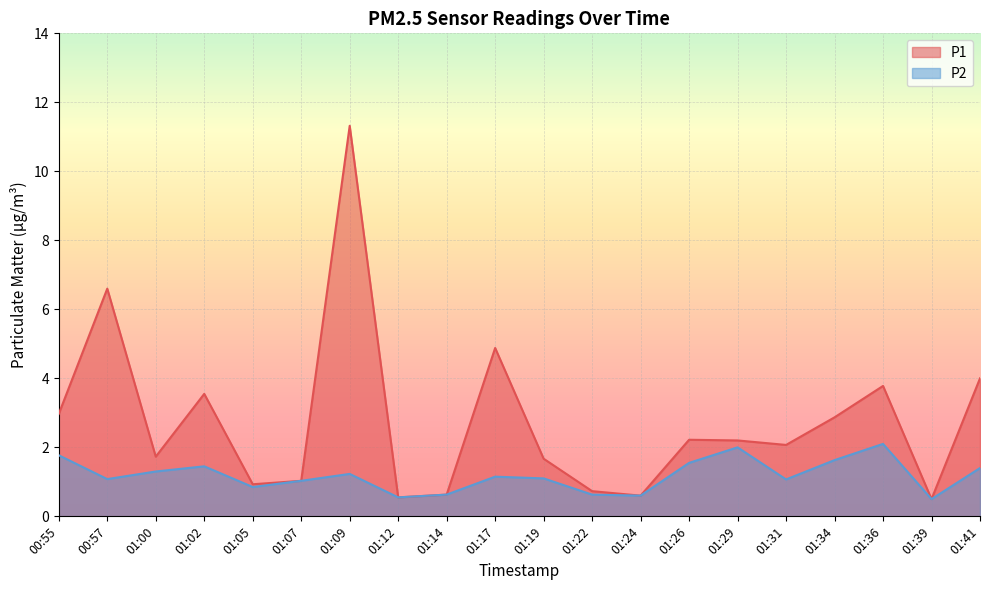

What is the maximum value for P1?

11.3